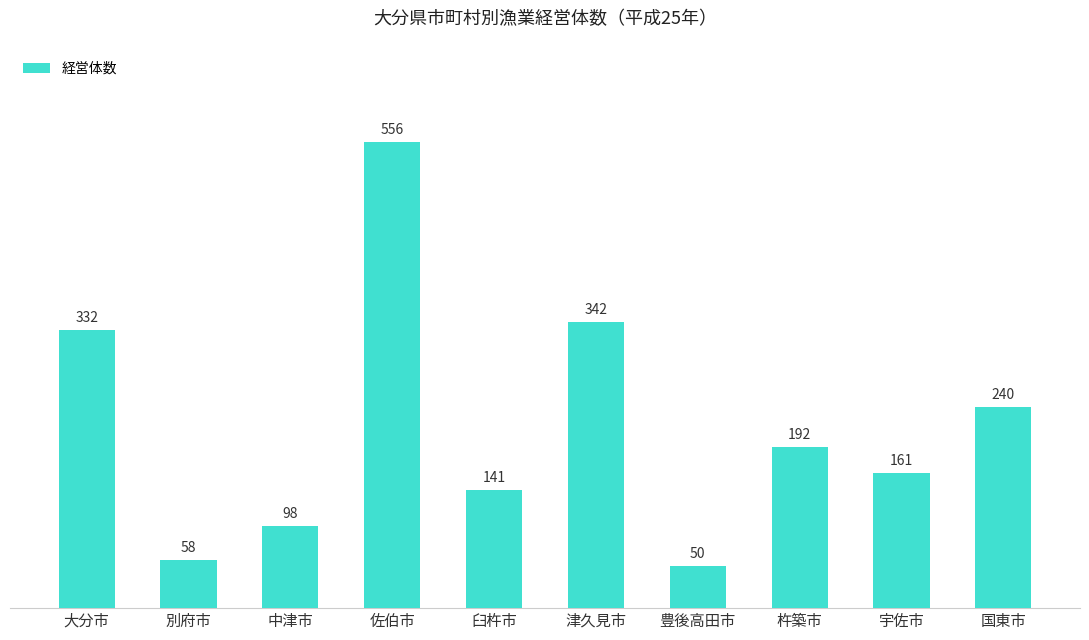

The chart shows a value of 556 at 佐伯市. True or false?

True